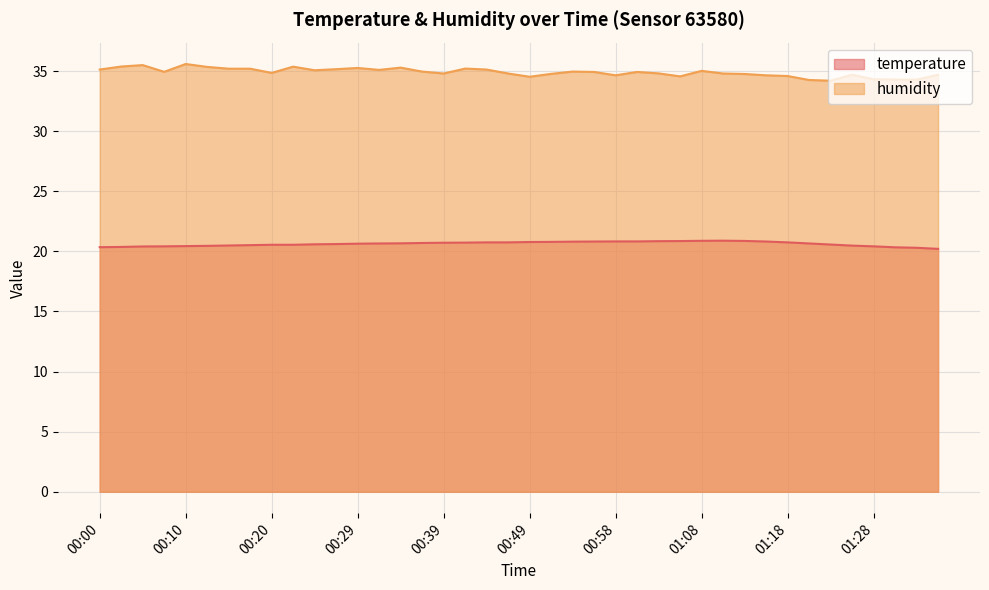

What is the difference between the second highest and second lowest values in the humidity series?

1.2